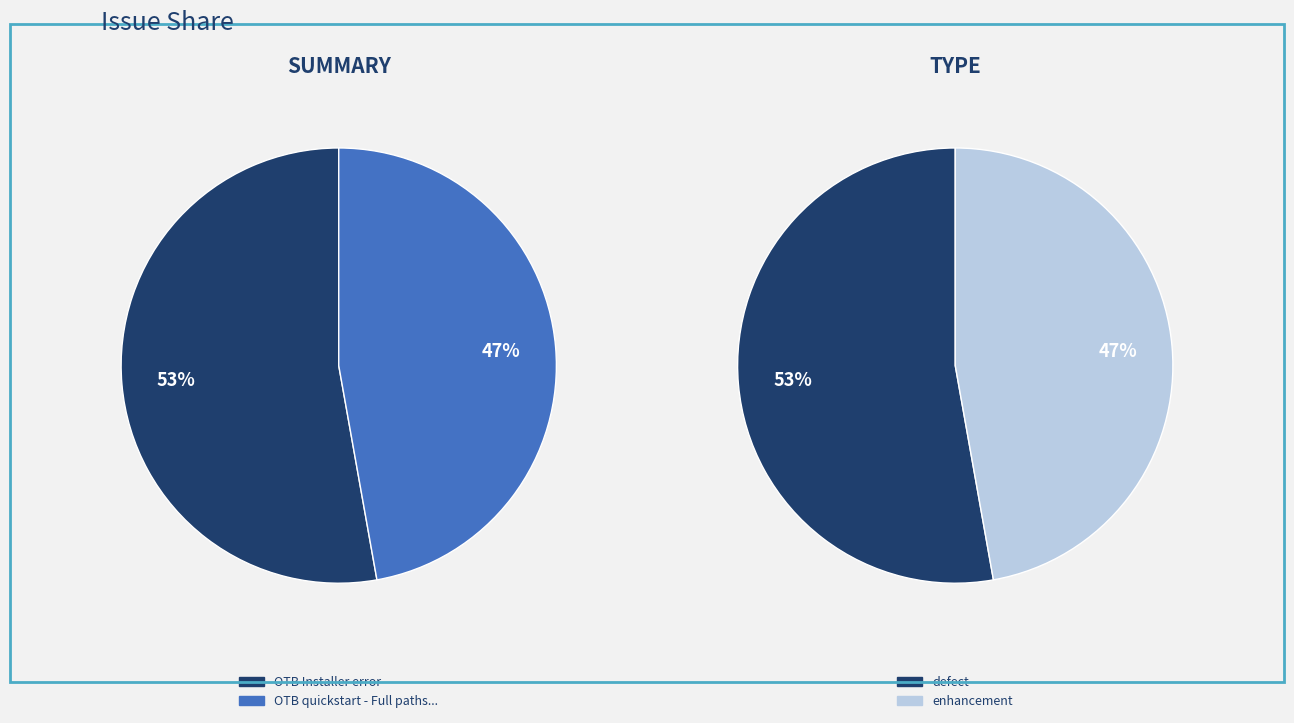

What percentage is the 1 slice, to the nearest percent?

47%